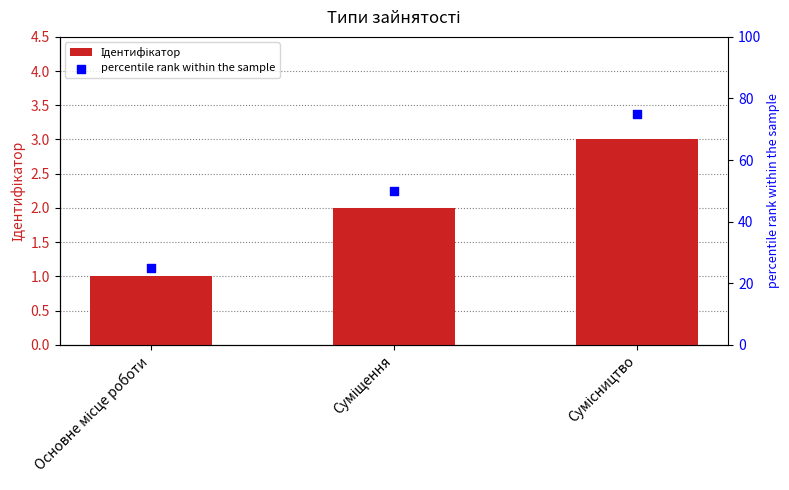

Which series has the widest spread of Y values?

percentile rank within the sample